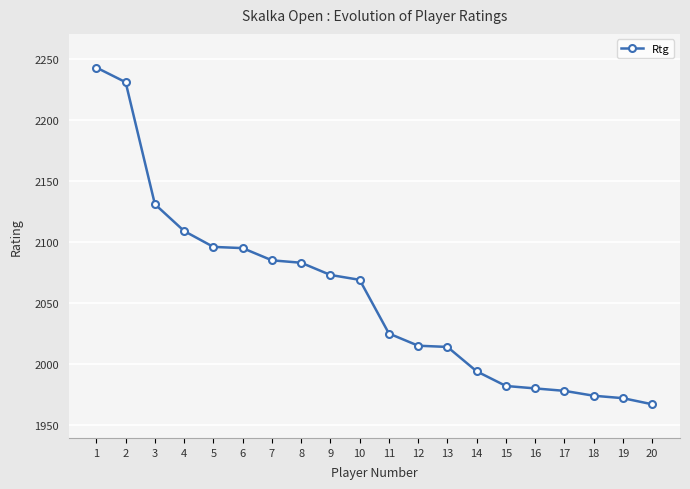

How many categories are shown in the chart?

20